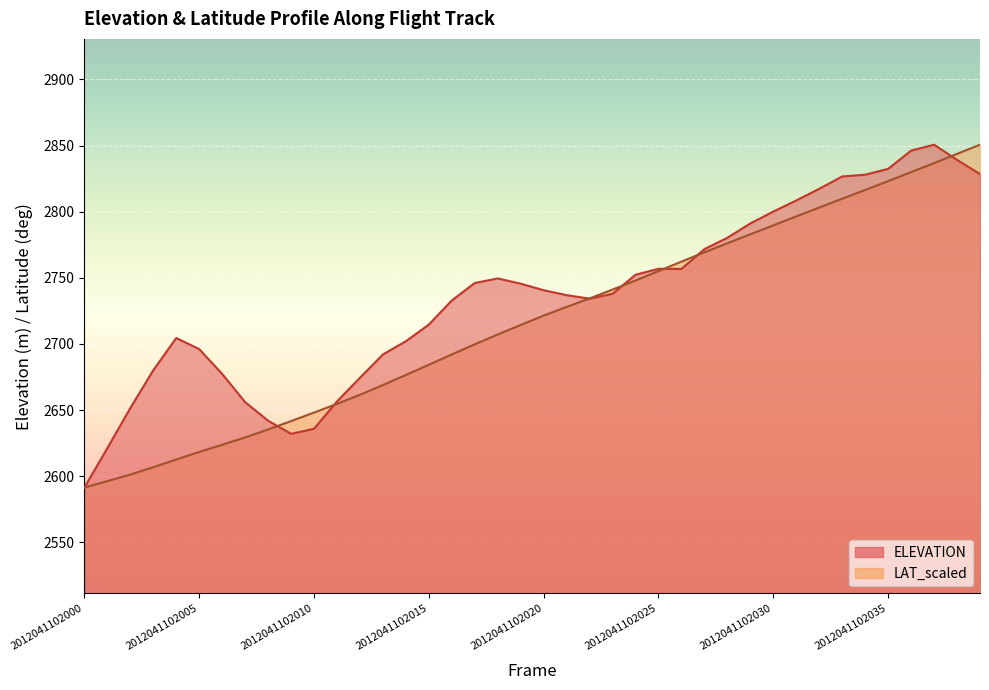

The value of ELEVATION at 2012041102010 is 2635.9. True or false?

True